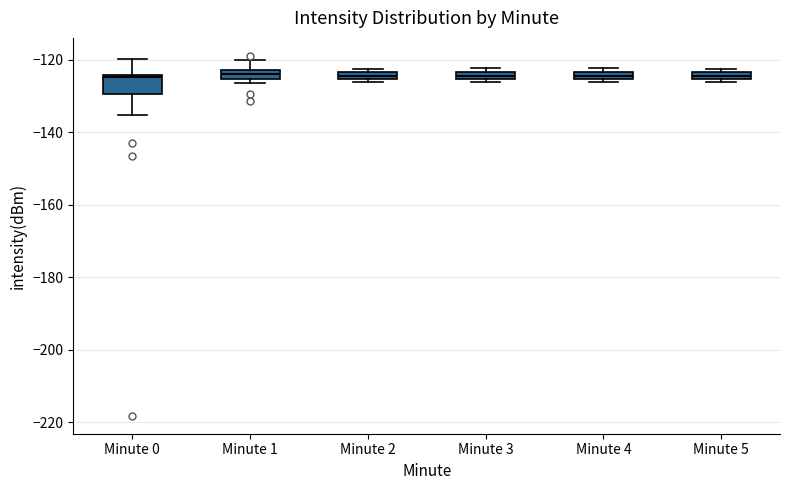

Where is the upper edge of the box for Minute 5 on the y-axis? The values are not printed on the chart, so give them approximately, as read against the axis.

-124